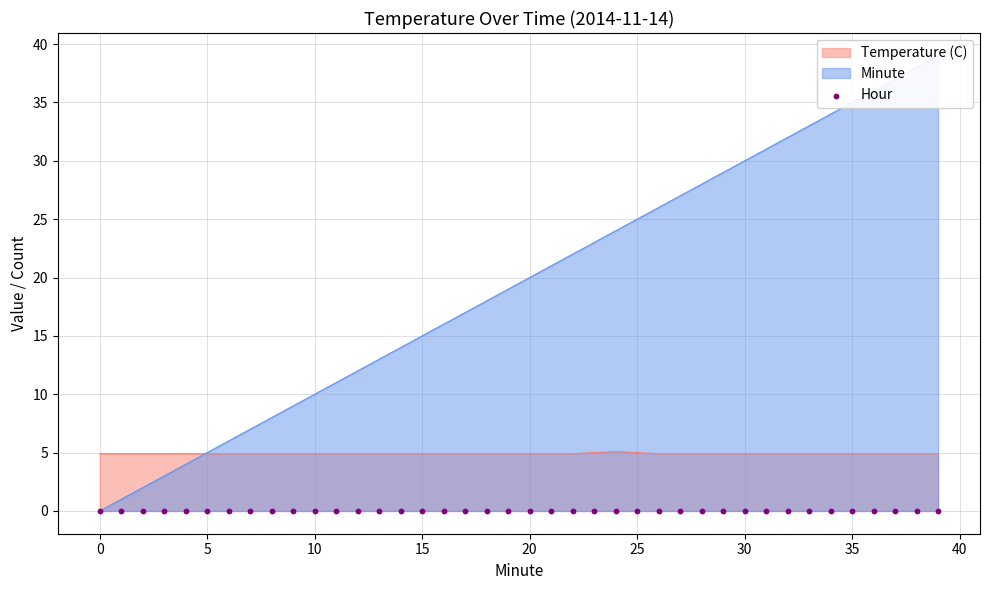

True or false: Temperature (C) has a value of 4.9 at 0.

True